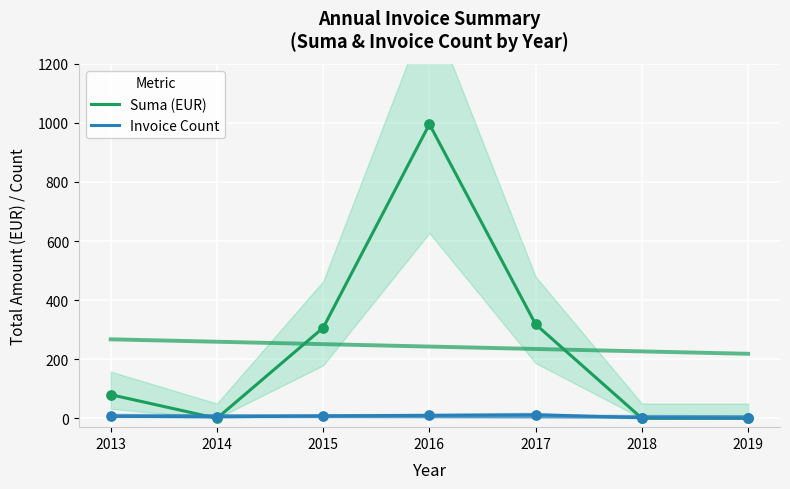

Which series reaches the minimum Y coordinate?

Suma (EUR)